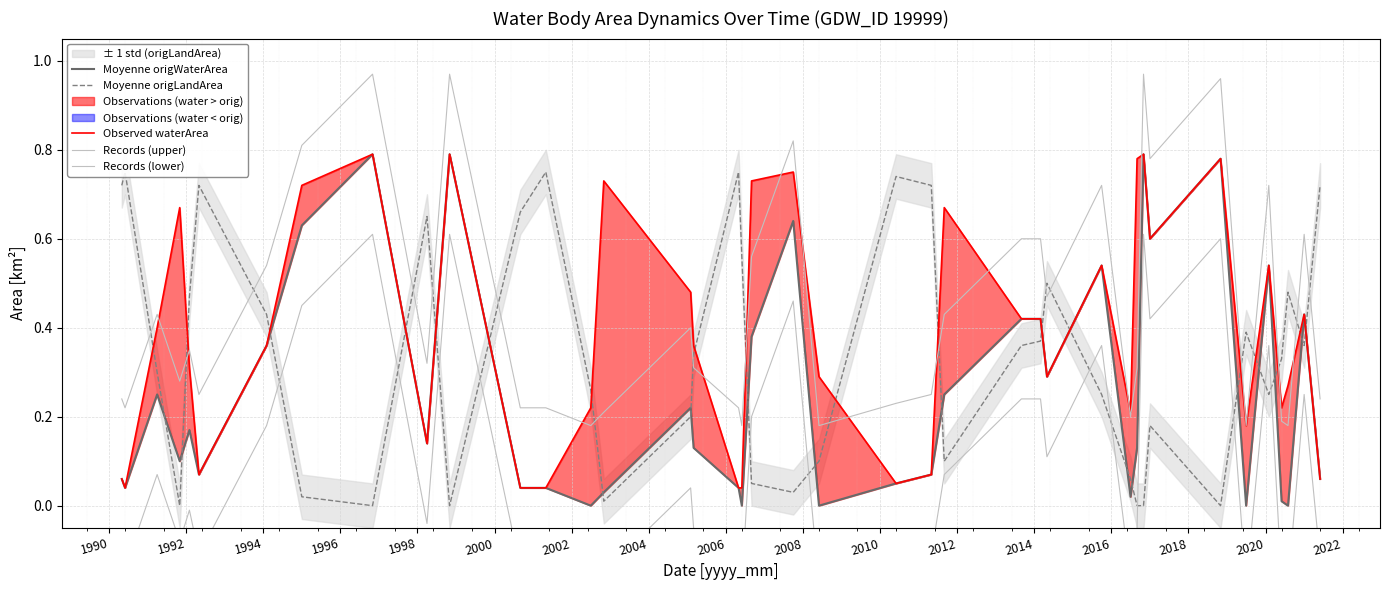

How many categories are shown in the chart?

40